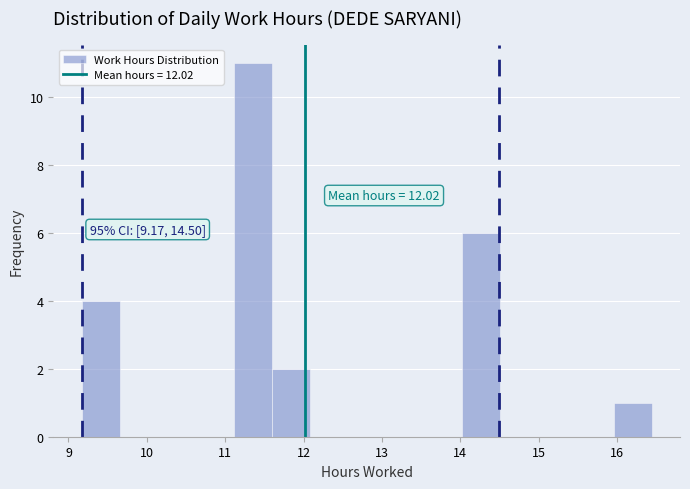

Which range on the x-axis has the tallest bar?

11.1 to 11.6